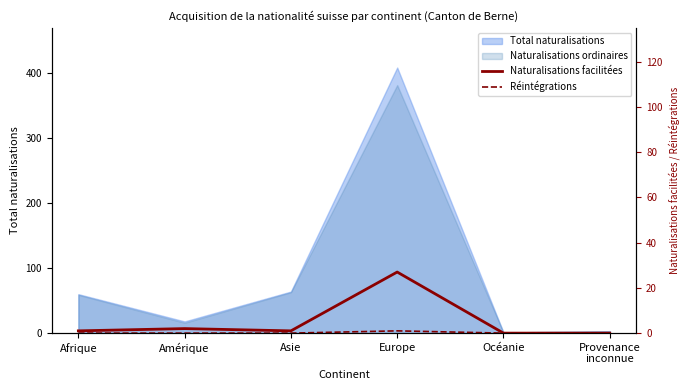

What is the label of the 6th point from the left?

Provenance
inconnue